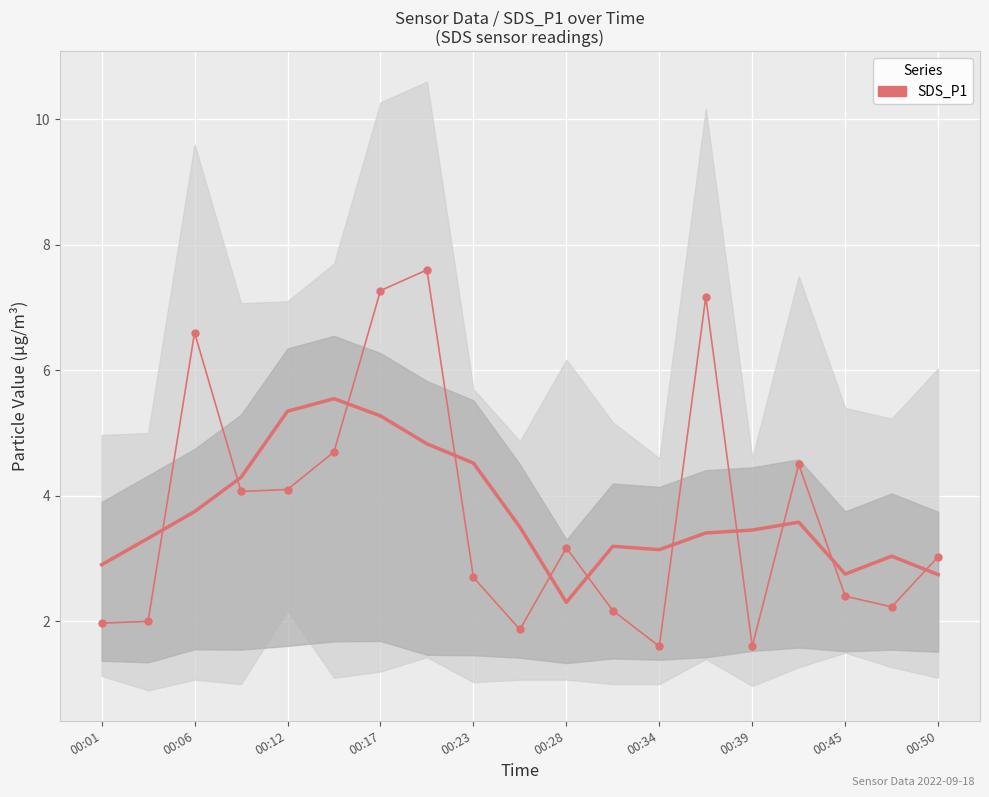

Which series has the largest total across all categories?

SDS_P1 (smooth)